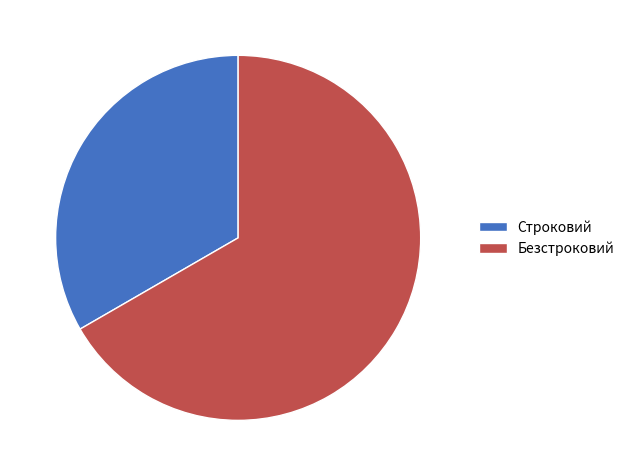

Is there a majority slice in this chart?

Yes